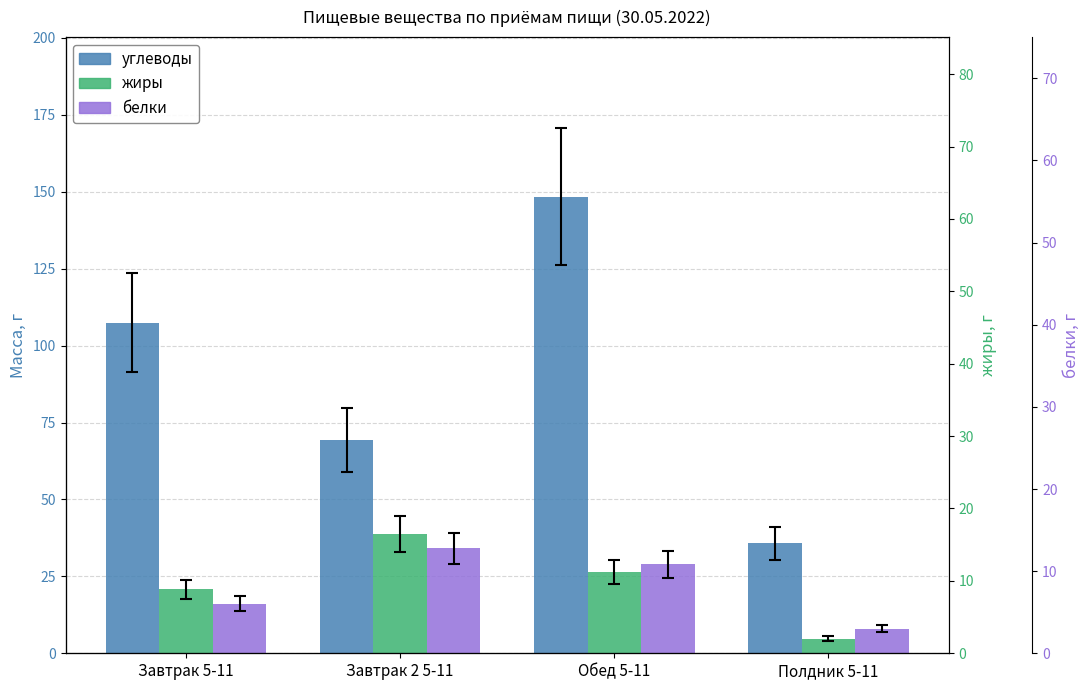

Which category has the highest value across all series?

Обед 5-11